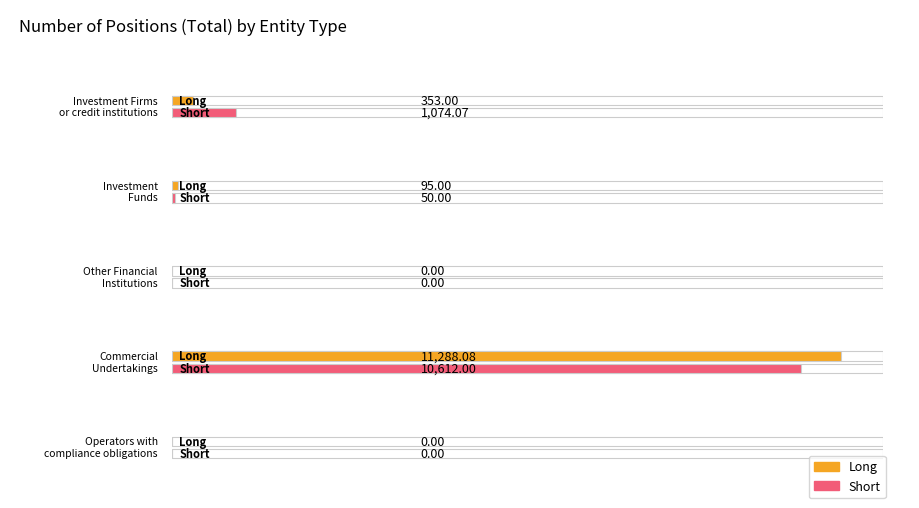

What is the label of the 2nd bar from the right?

Commercial
Undertakings